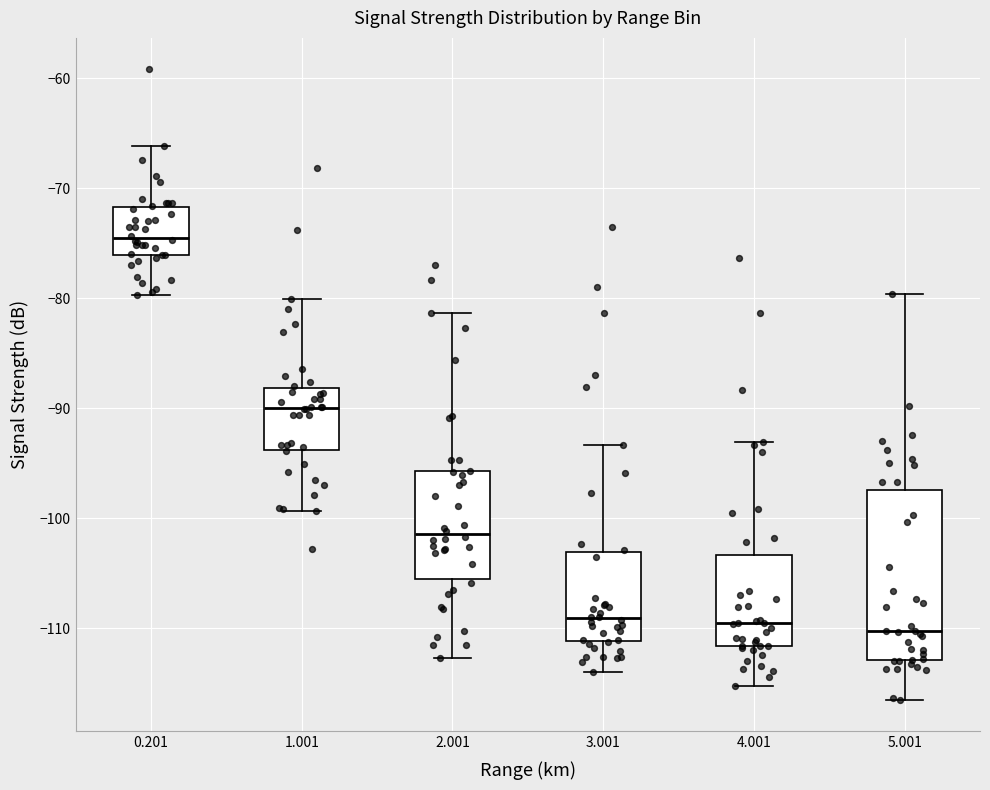

Which box is the tallest, from its lower edge to its upper edge?

5.001